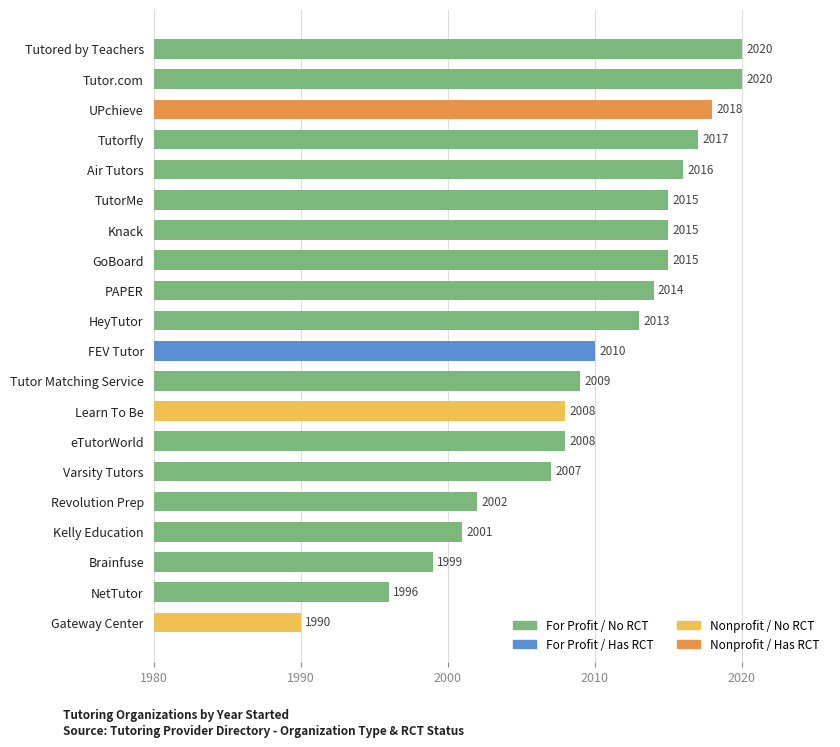

Is it true that the value at GoBoard is 900?

False